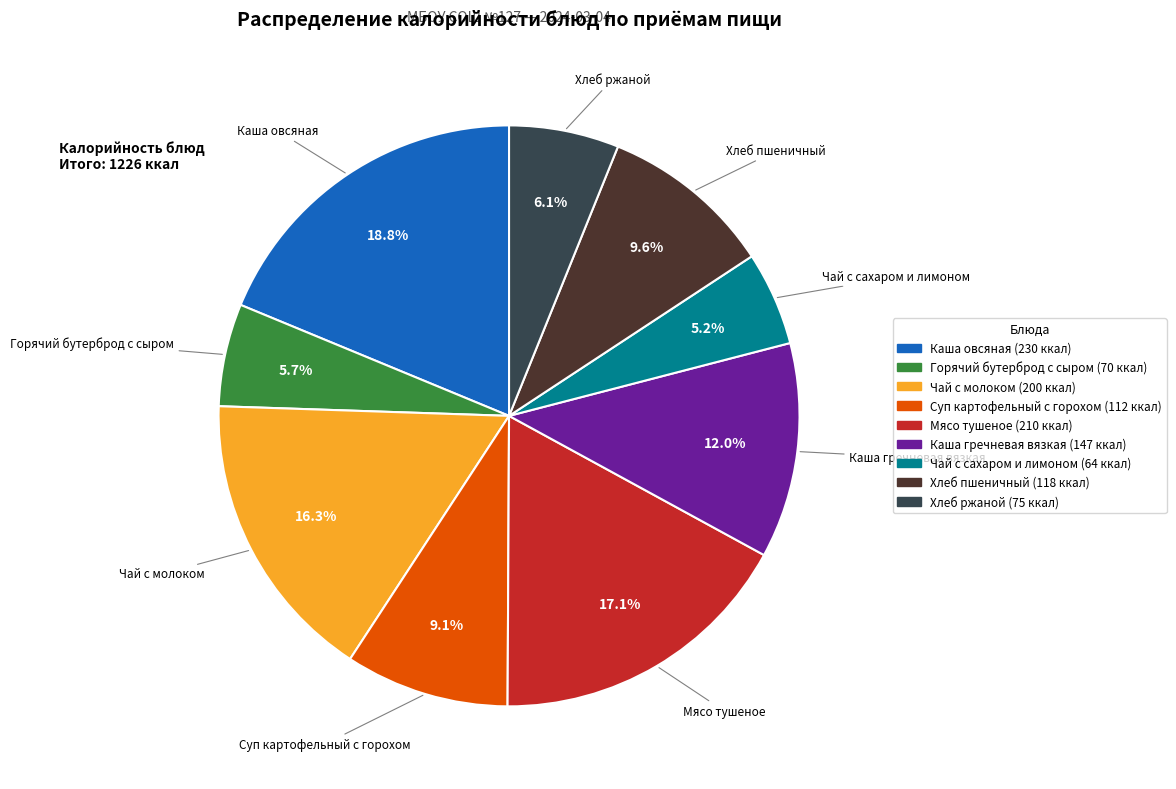

Is Чай с молоком the majority of the pie?

No